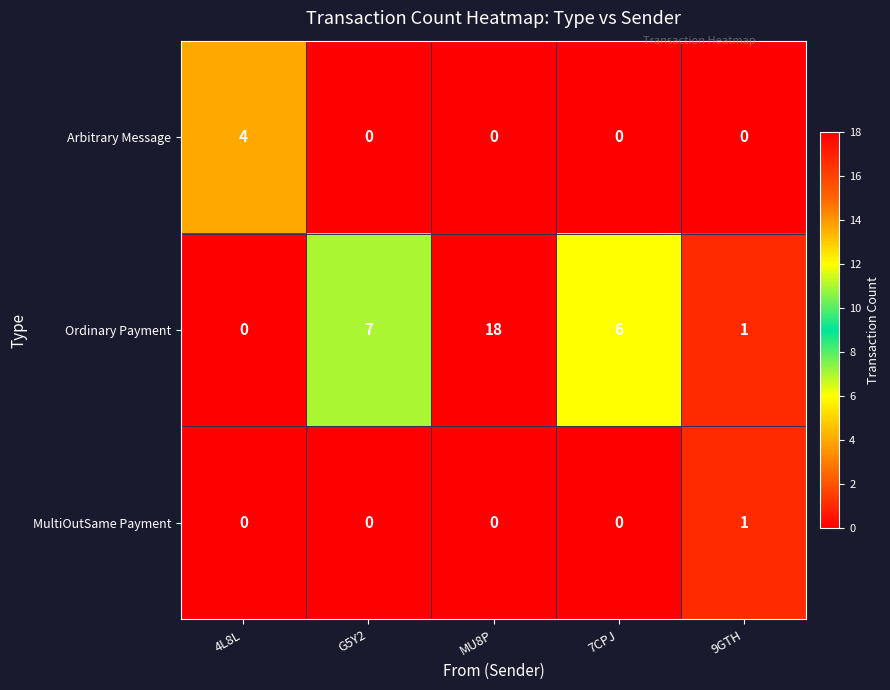

Which series has the largest range (max minus min)?

Ordinary Payment